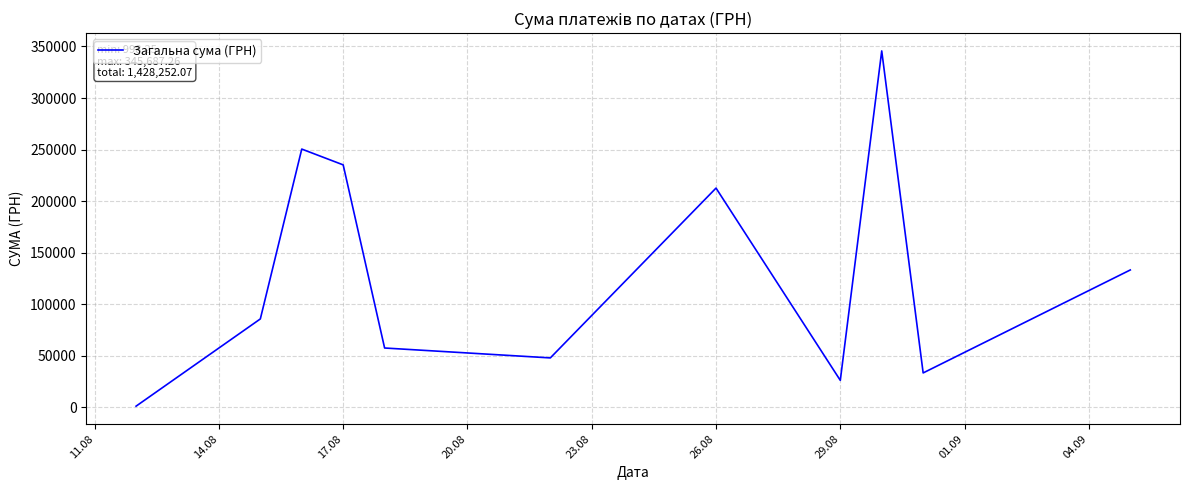

What is the greatest value displayed?

345687.3